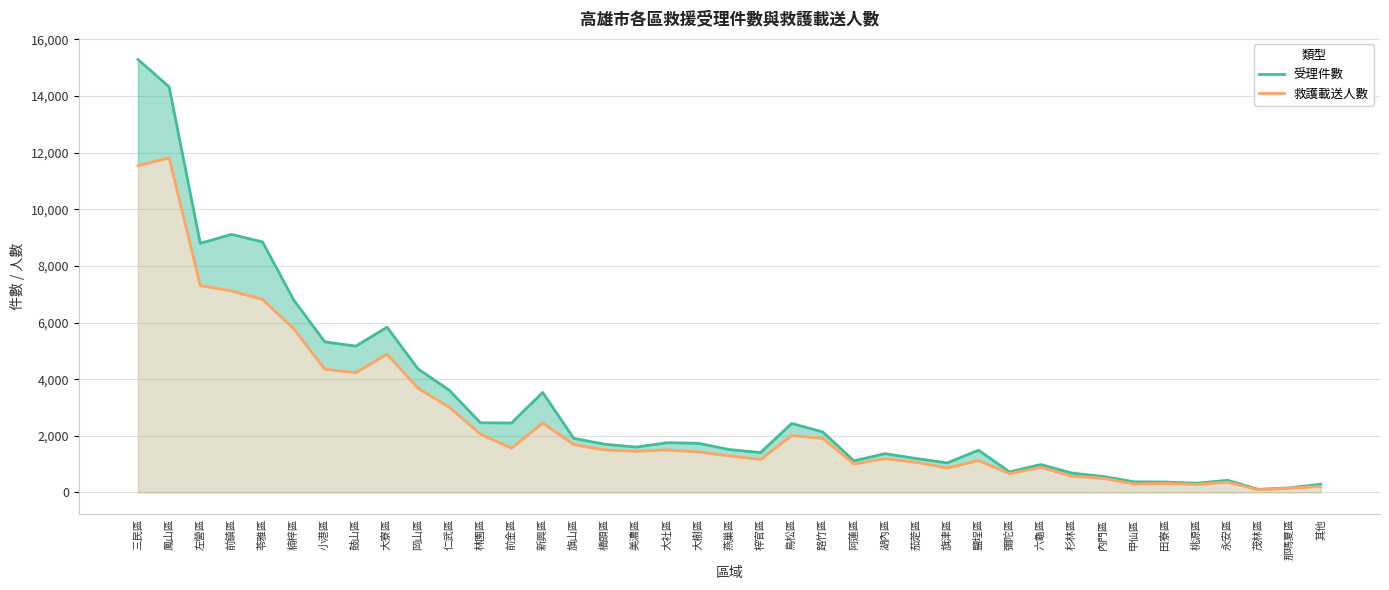

Reading left to right, extract all data points from this chart.

受理件數: 15289	14325	8798	9113	8849	6801	5318	5169	5837	4359	3611	2460	2454	3532	1910	1701	1603	1757	1736	1514	1408	2436	2136	1117	1370	1199	1043	1492	726	986	685	565	375	368	325	429	108	163	291
救護載送人數: 11542	11816	7305	7120	6814	5784	4351	4231	4884	3673	3009	2058	1563	2452	1687	1503	1451	1504	1429	1291	1164	2011	1909	1006	1194	1066	862	1125	662	886	576	501	300	320	285	364	95	152	213